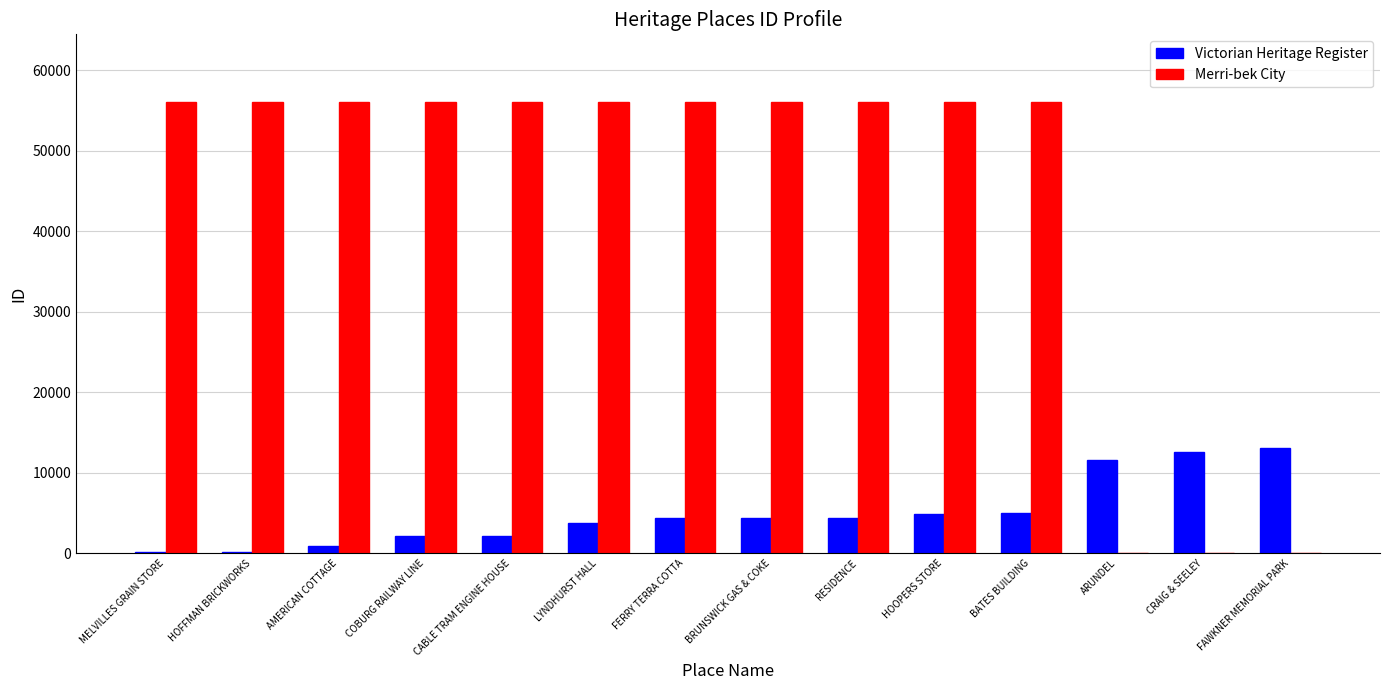

What is the highest value of the Victorian Heritage Register series?

13043